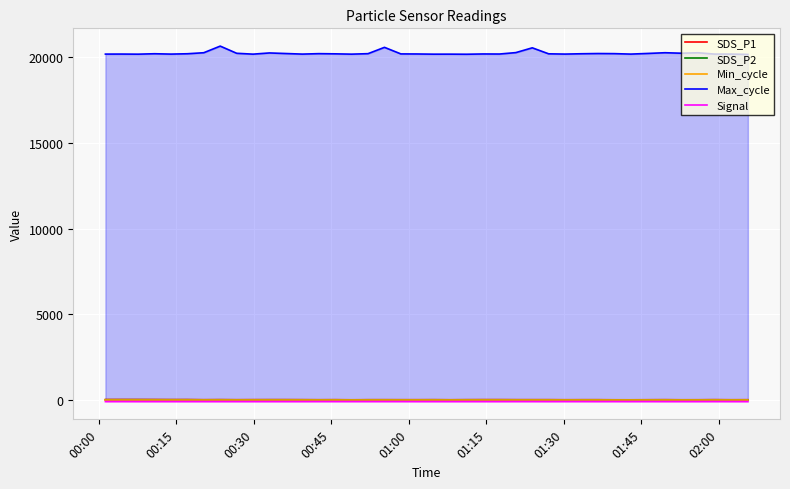

What is the greatest value displayed?

20645.0